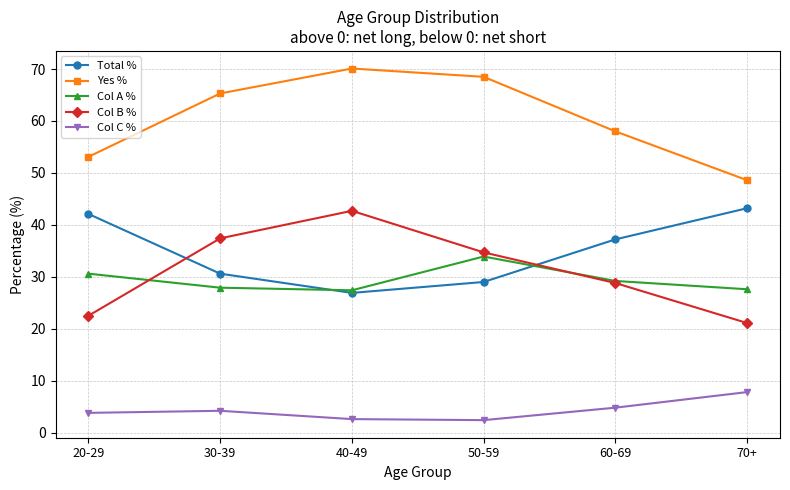

How many lines are shown in the chart?

5